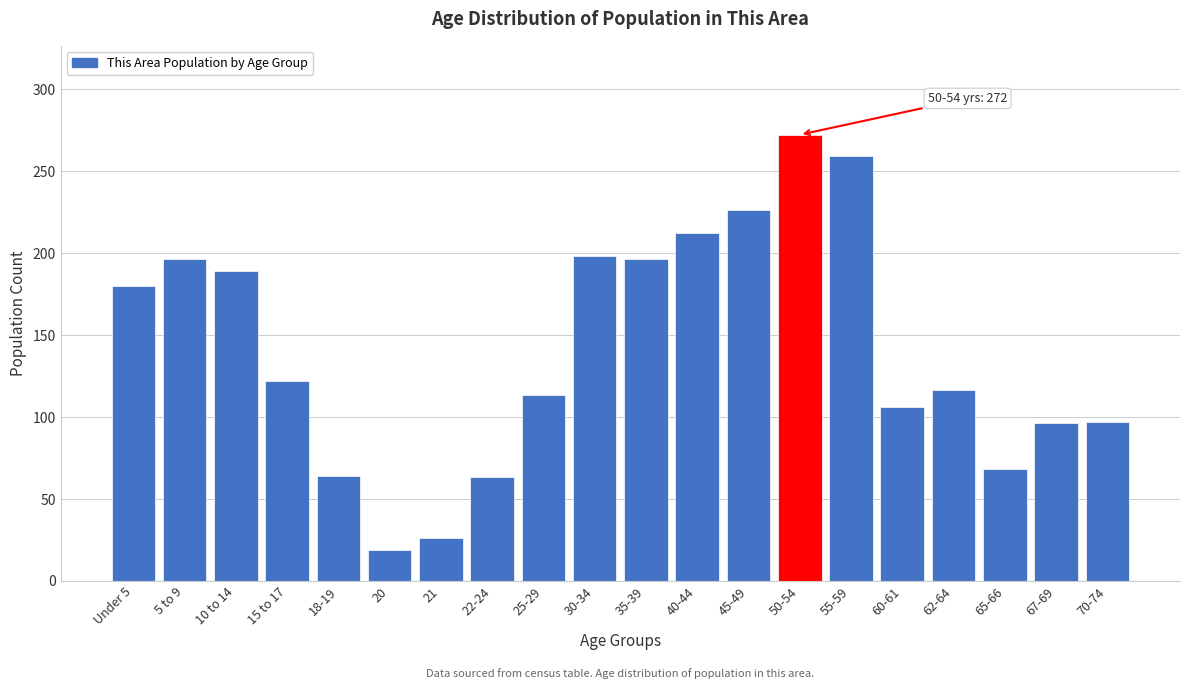

What is the label of the 6th bar from the left?

20